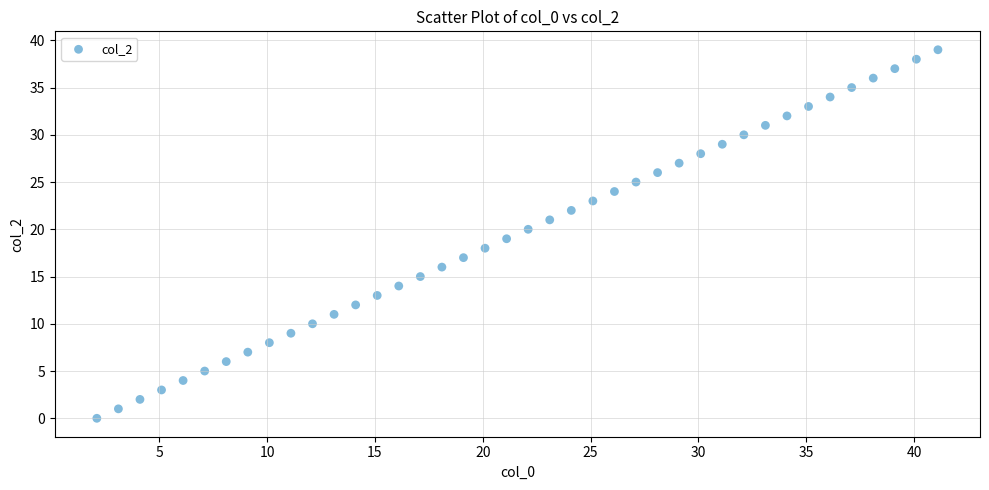

What is the range of Y values (max minus min)?

39